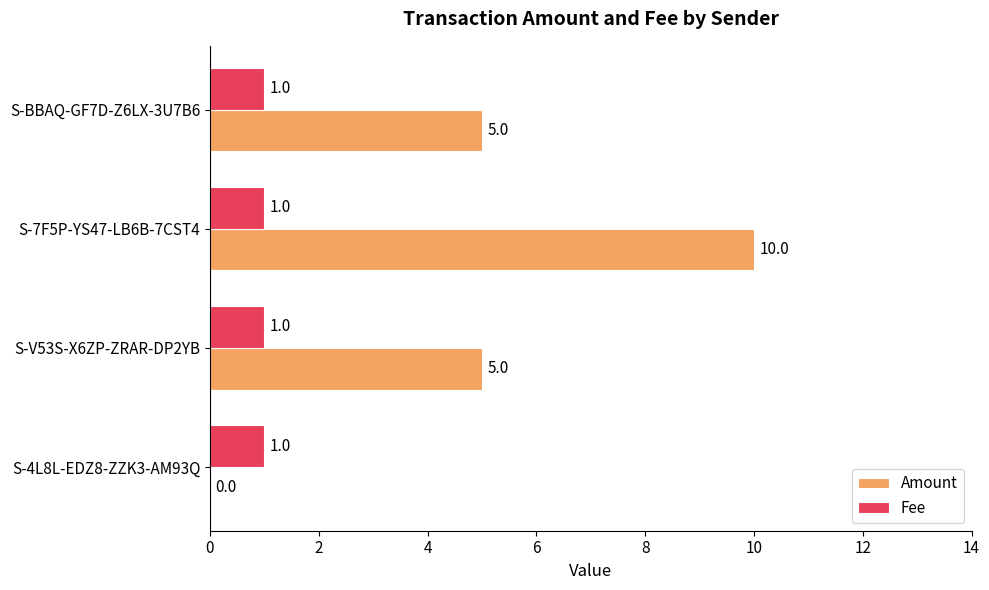

What is the maximum value for Amount?

10